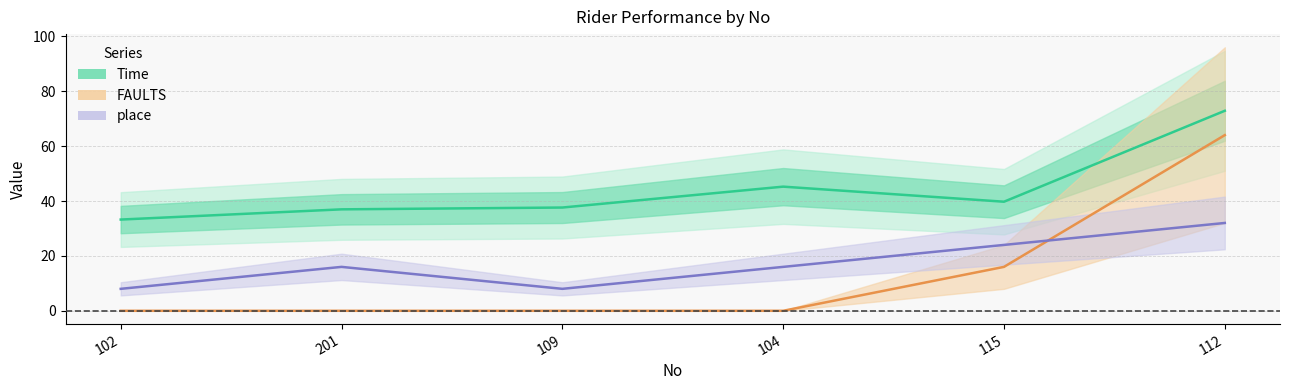

How many interior local peaks does the Time series have?

1